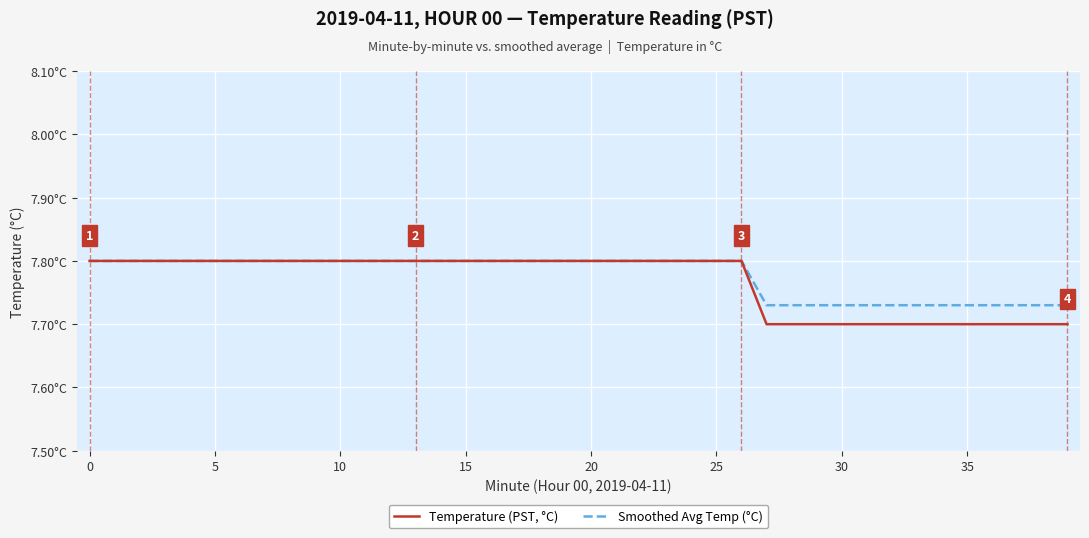

What are all the series names shown in the legend?

Temperature (PST, °C), Smoothed Avg Temp (°C)